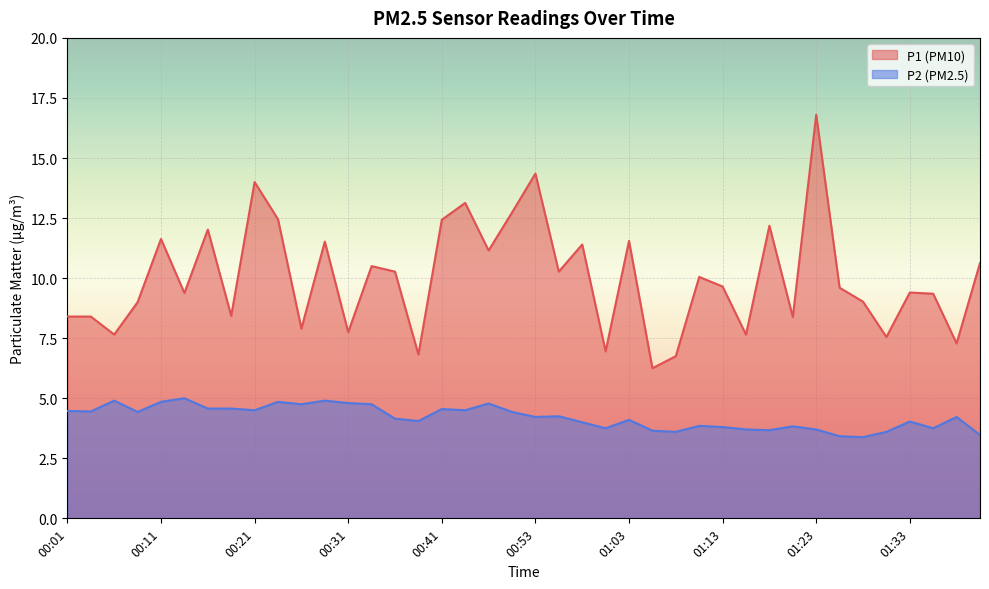

True or false: P1 and P2 cross at least once.

False